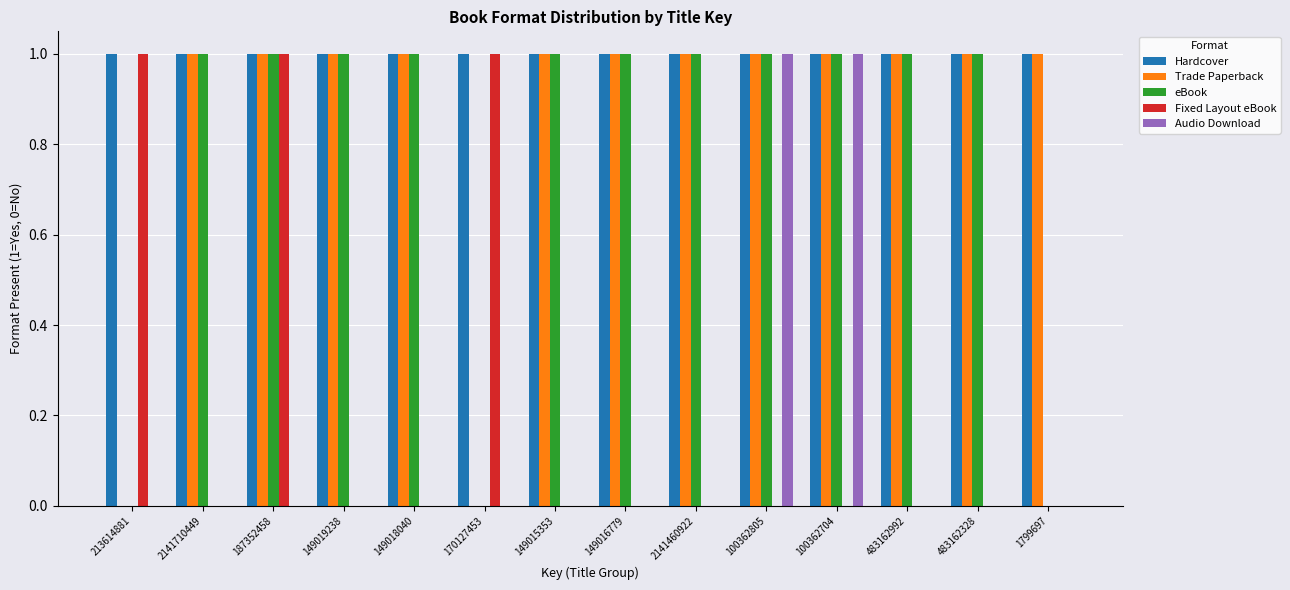

The value of Trade Paperback at 170127453 is -1. True or false?

False